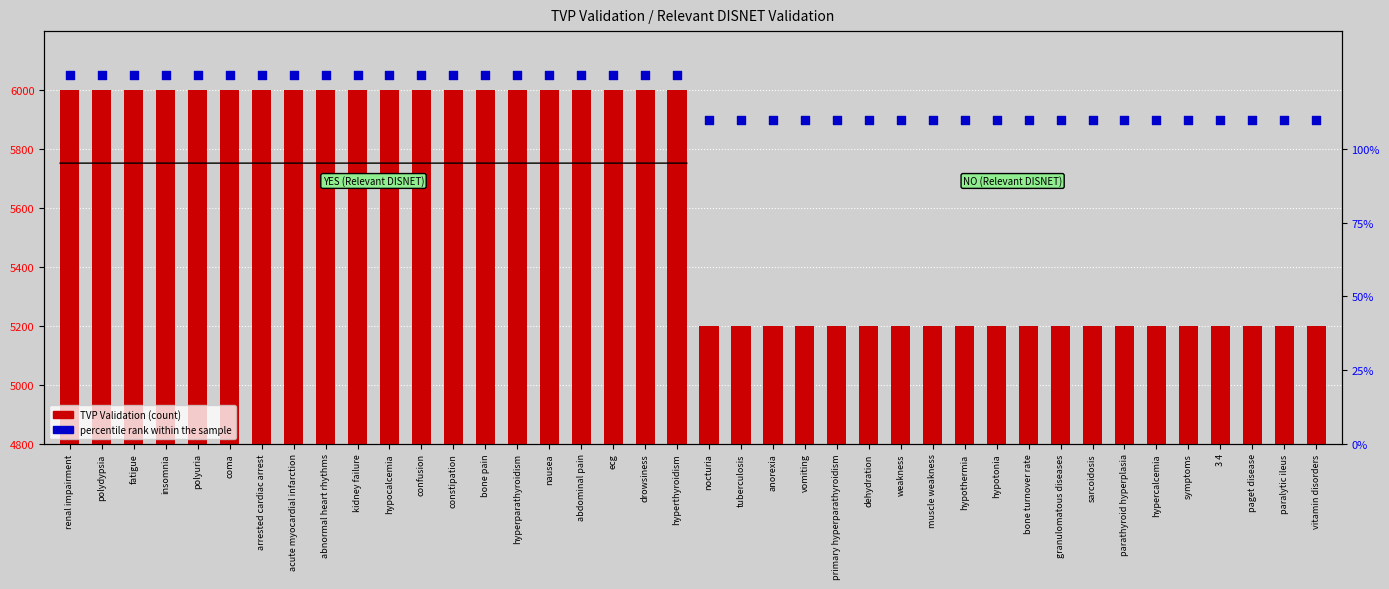

Which series has the largest total across all categories?

percentile rank within the sample